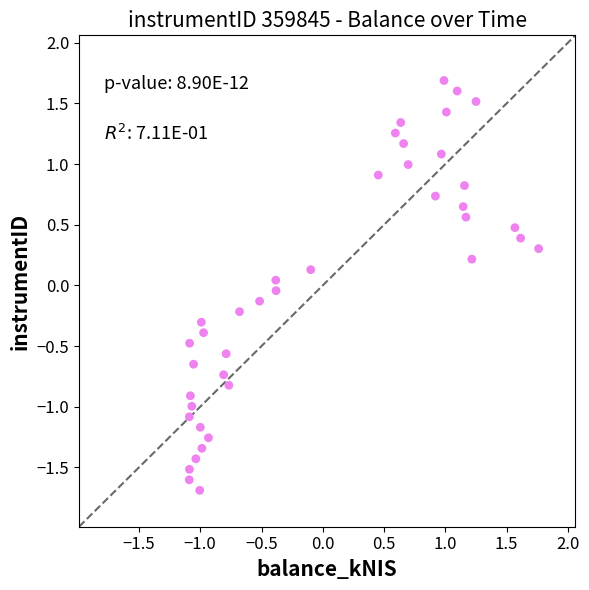

What is the range of X values (max minus min)?

2.9